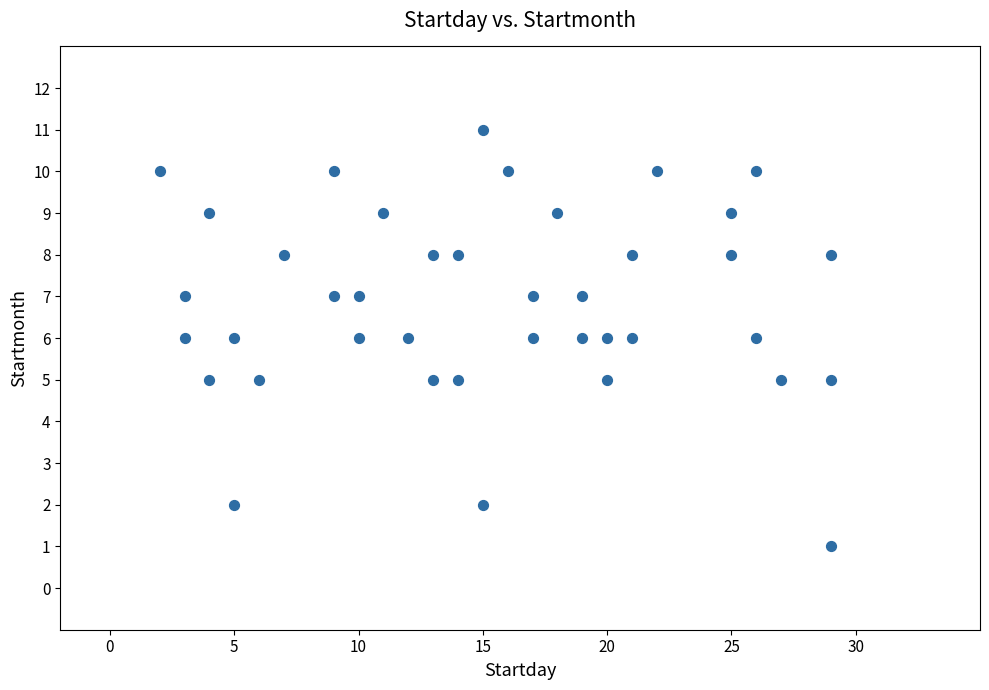

What is the range of Y values (max minus min)?

10